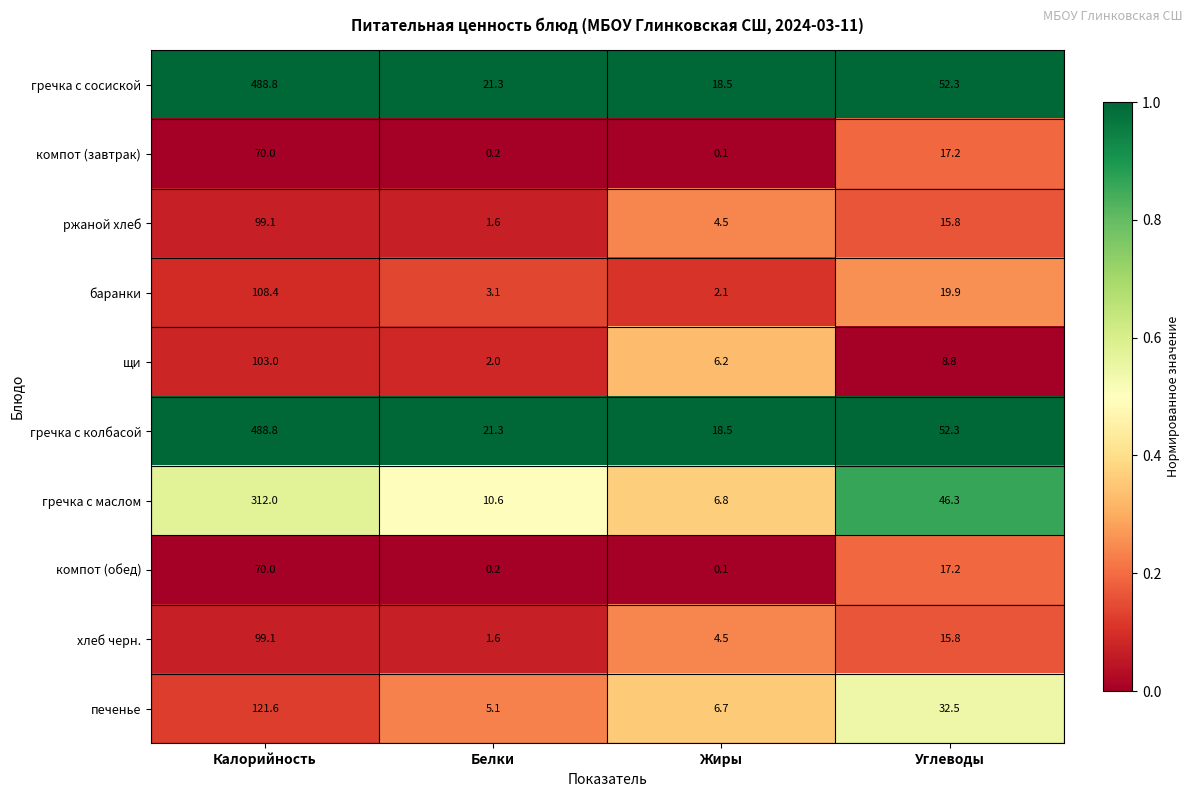

List the labels in order of гречка с колбасой value, smallest first.

Жиры, Белки, Углеводы, Калорийность